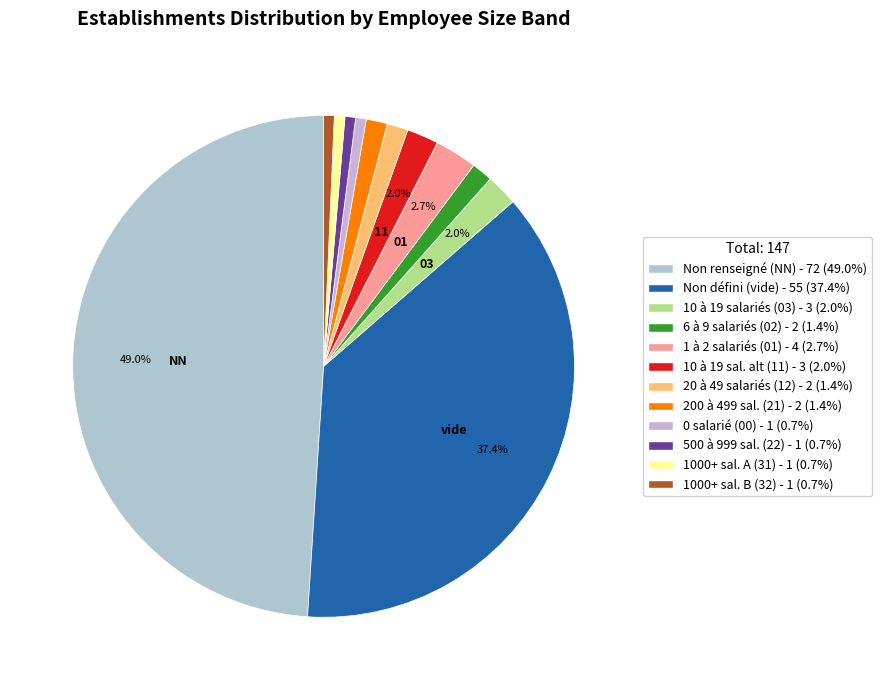

To the nearest percent, what is the average slice percentage?

8%